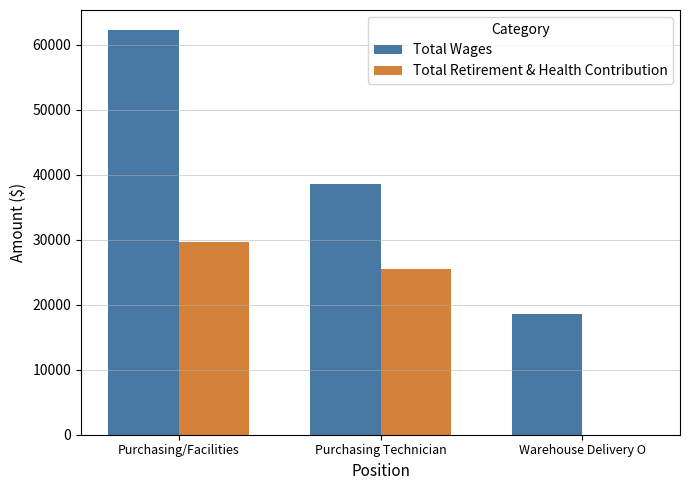

What is the greatest value displayed?

62236